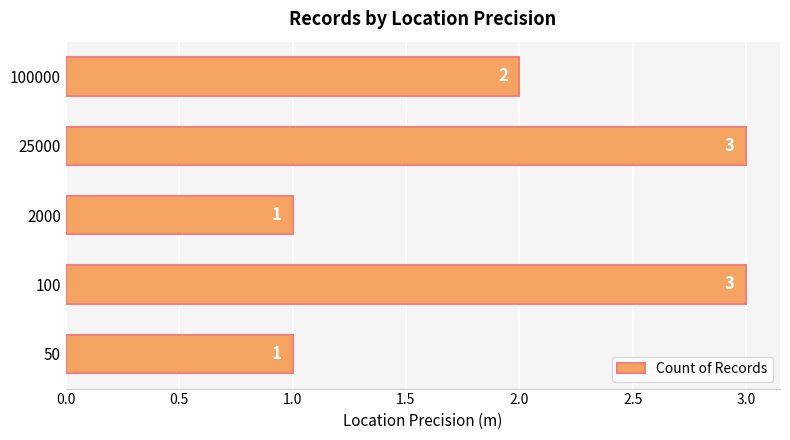

How many categories are shown in the chart?

5